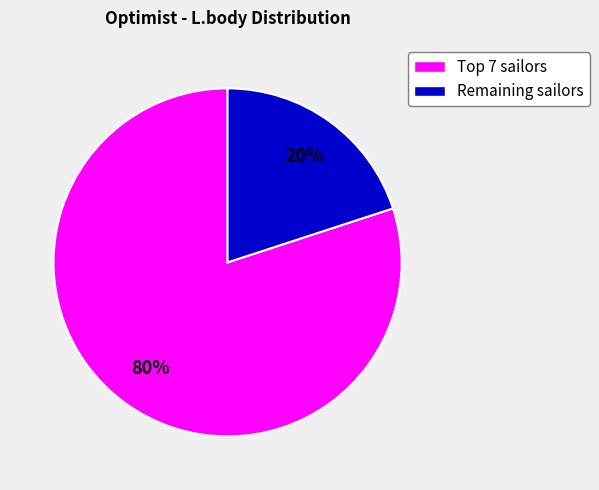

To the nearest percent, what portion does Remaining sailors represent?

20%